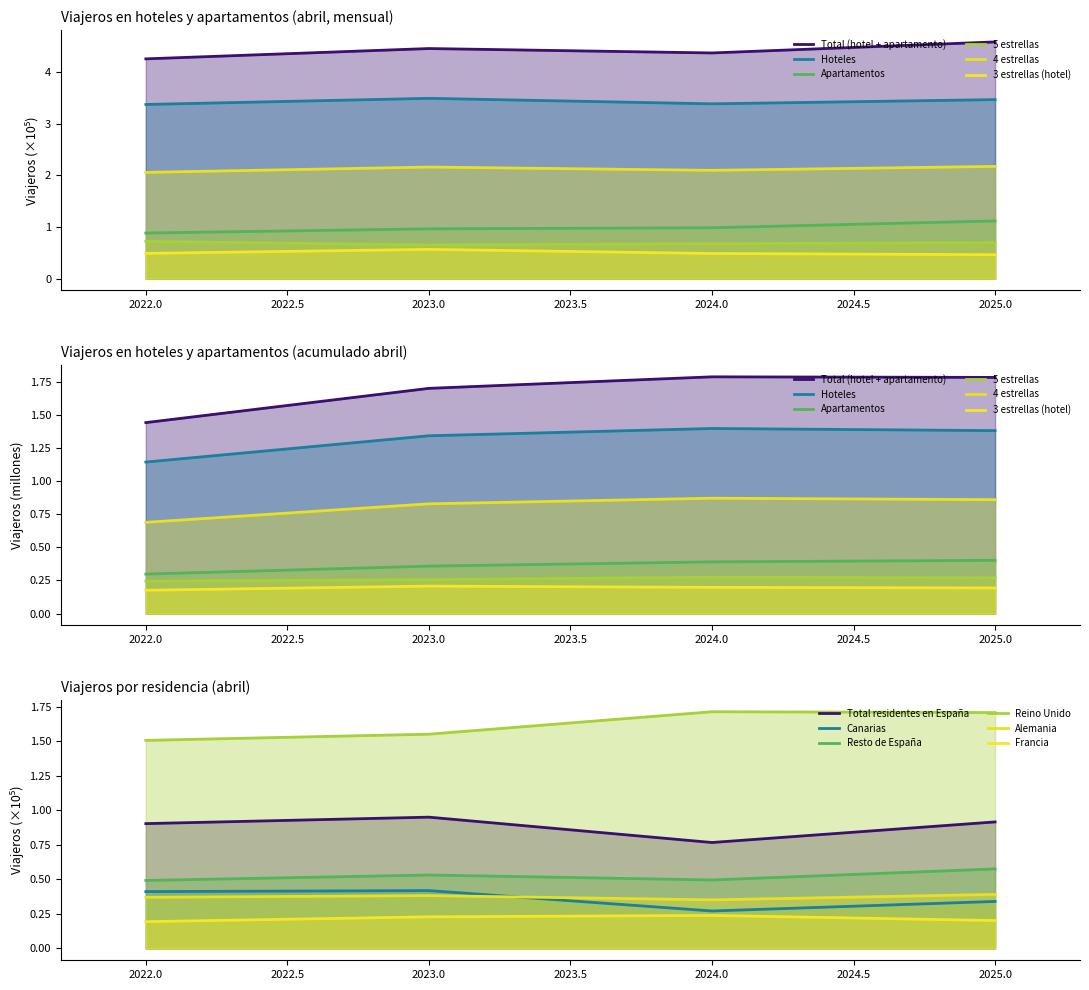

Count the Total (hotel + apartamento) values in the range 4 to 5.

4